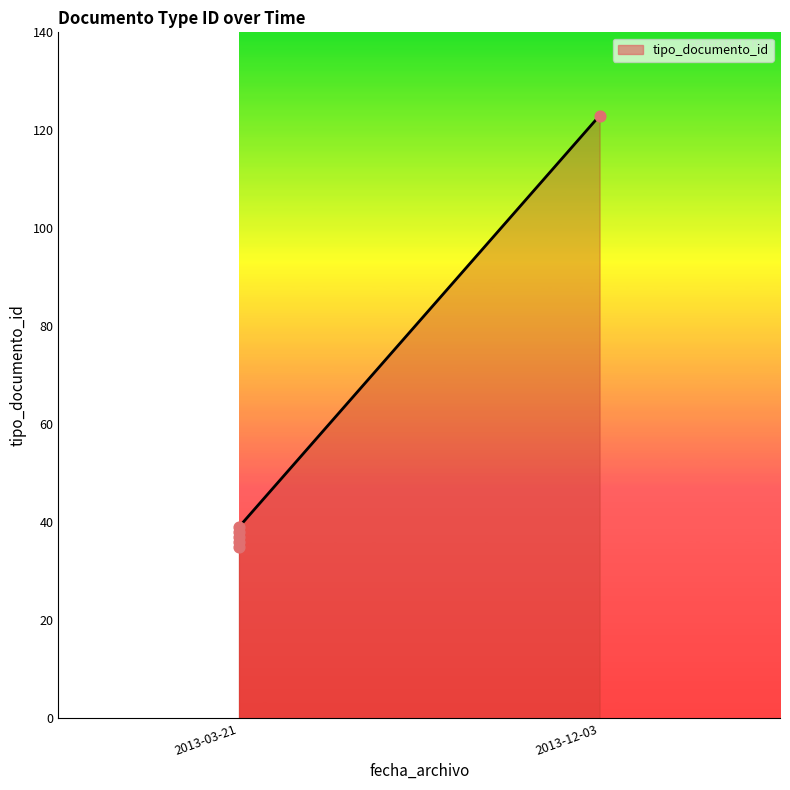

Between 2013-12-03 and 2013-03-21, which is larger?

2013-12-03